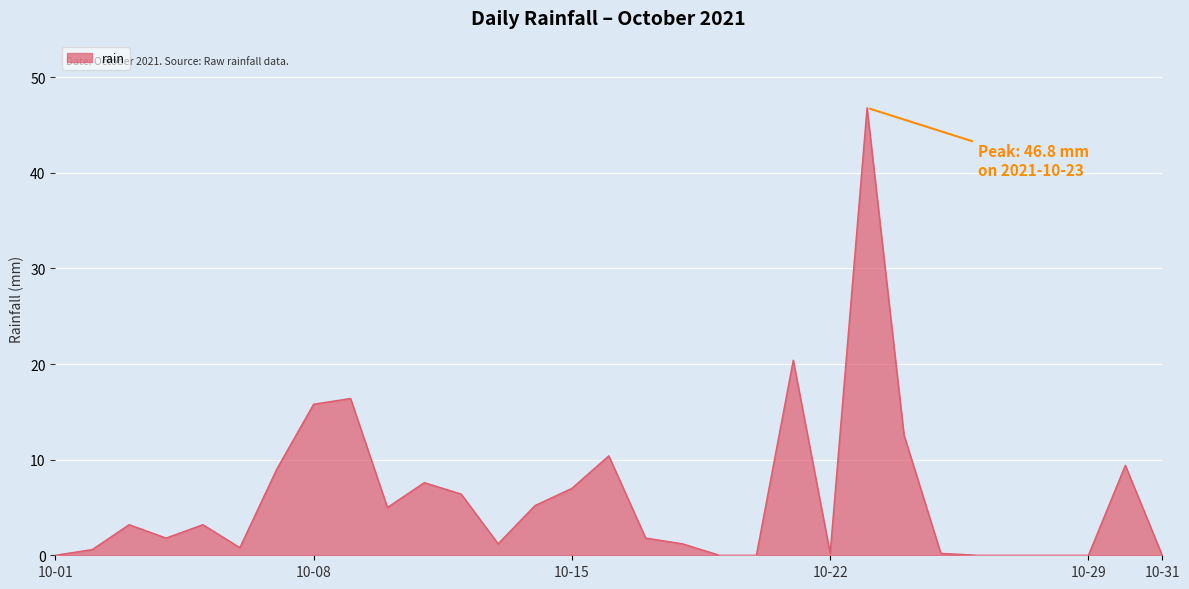

What is the difference between the maximum and minimum values?

46.8